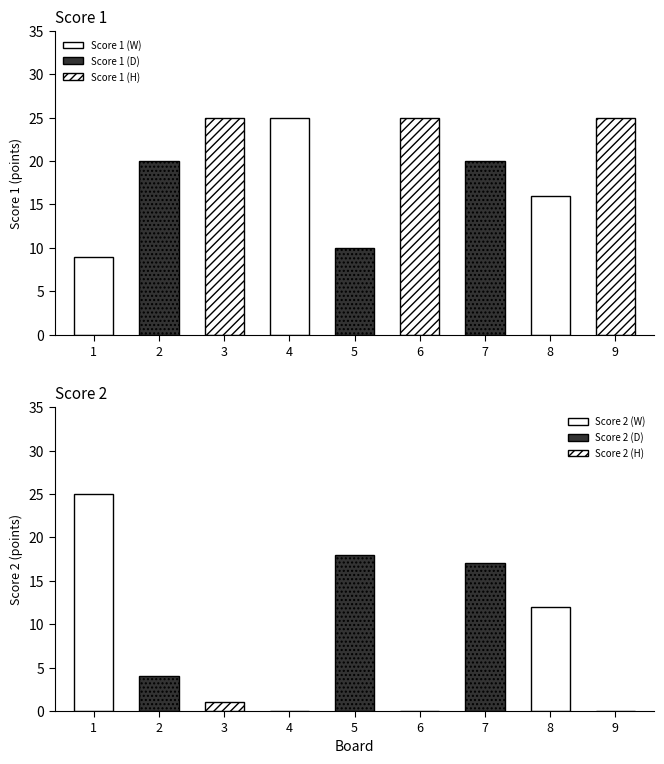

What is the sum of the Score 1 values at 2 and 3?

45